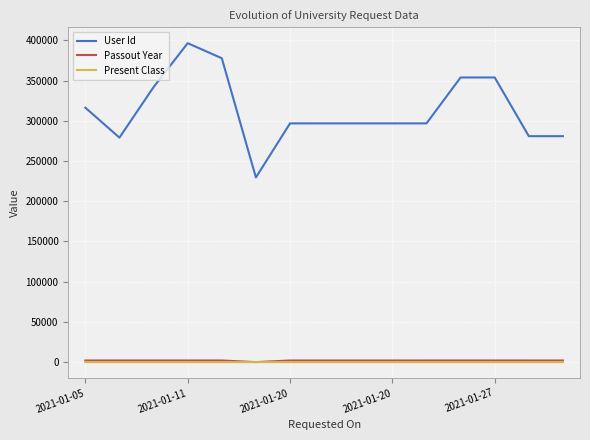

Is this an area chart (filled region under the line)?

No